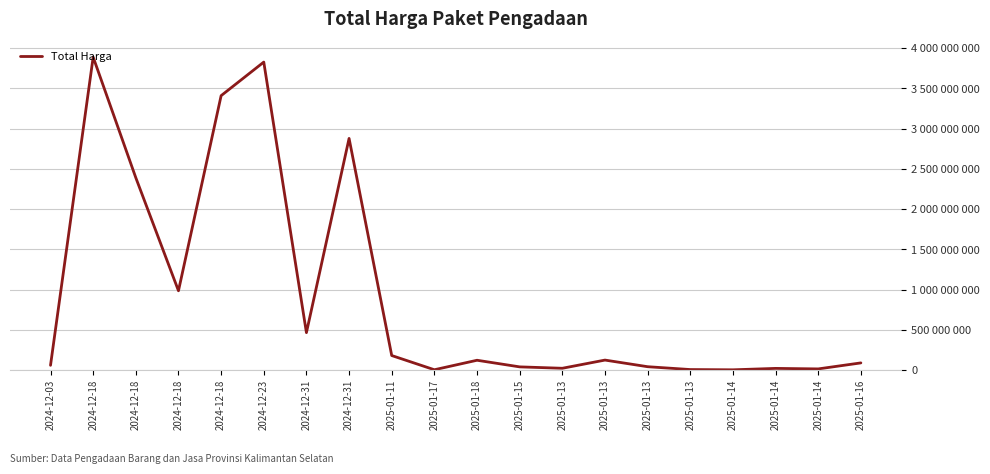

Does the chart have visible grid lines?

Yes